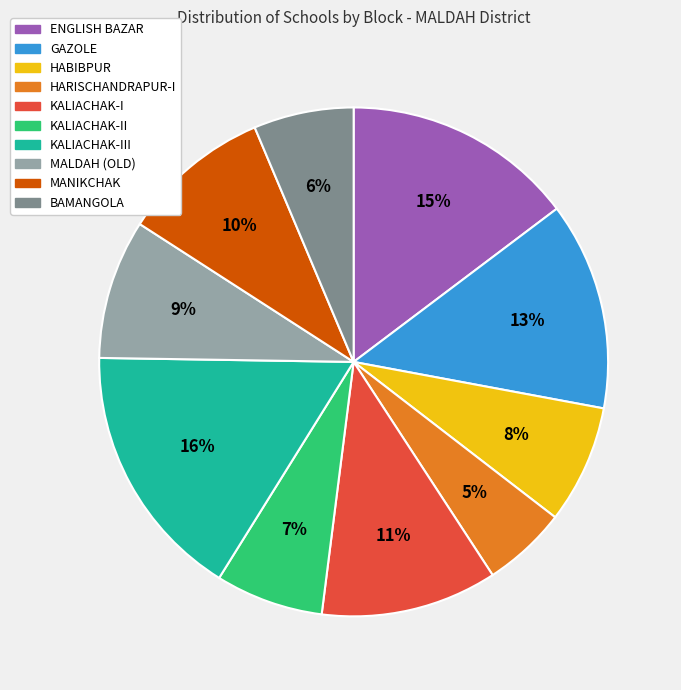

Which category has the biggest portion of the pie?

KALIACHAK-III